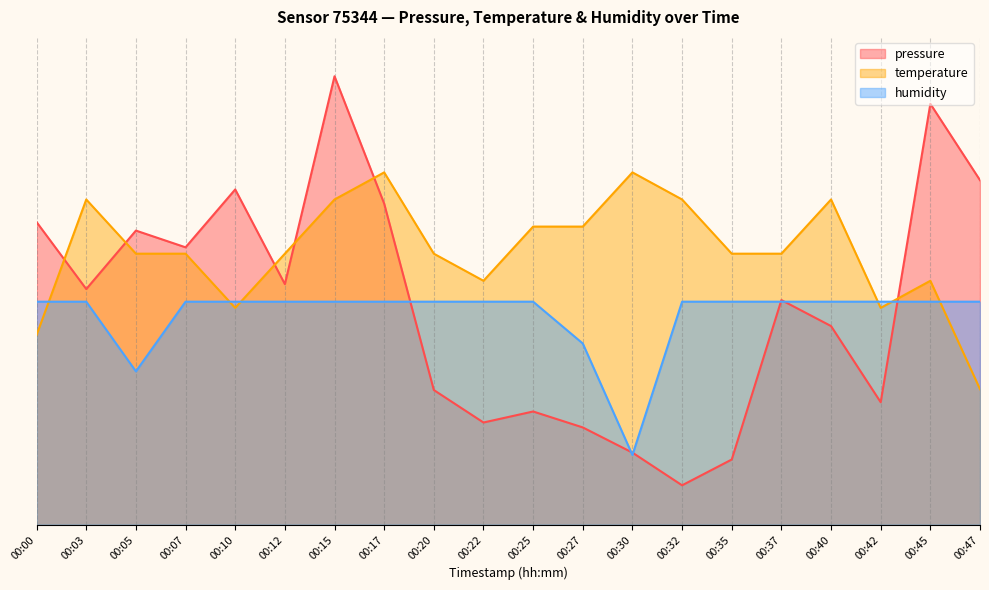

At 00:30, list the series in order from largest to smallest.

temperature, pressure, humidity